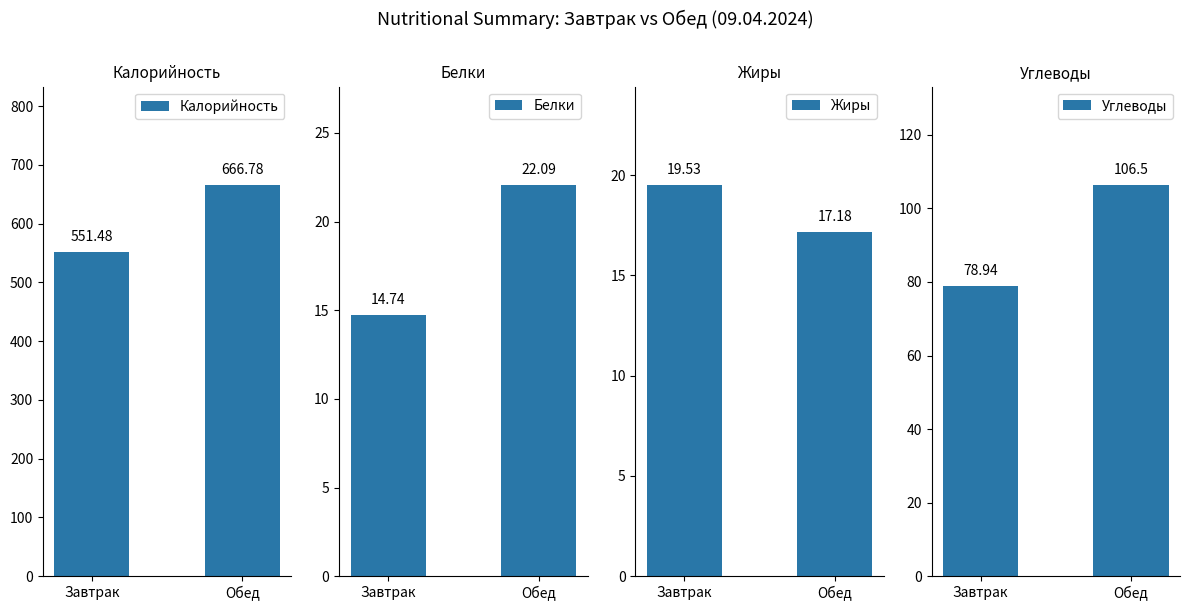

At how many categories does at least one series exceed 264?

2